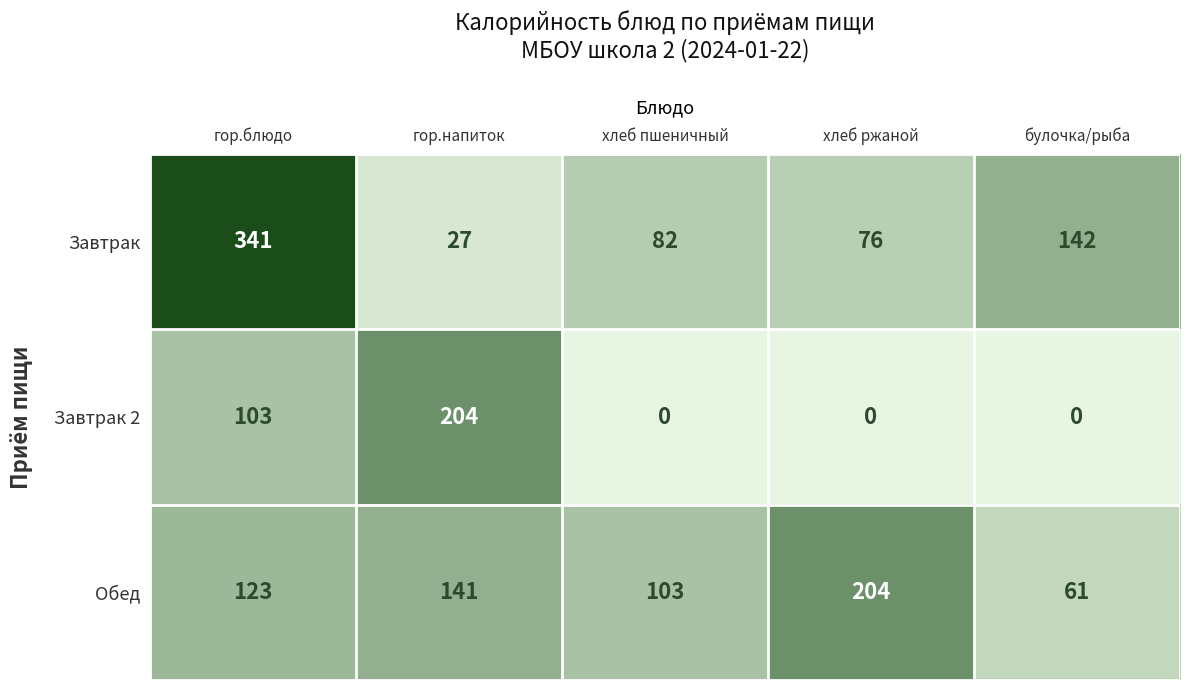

What is the difference between the Завтрак values at булочка/рыба and хлеб пшеничный?

60